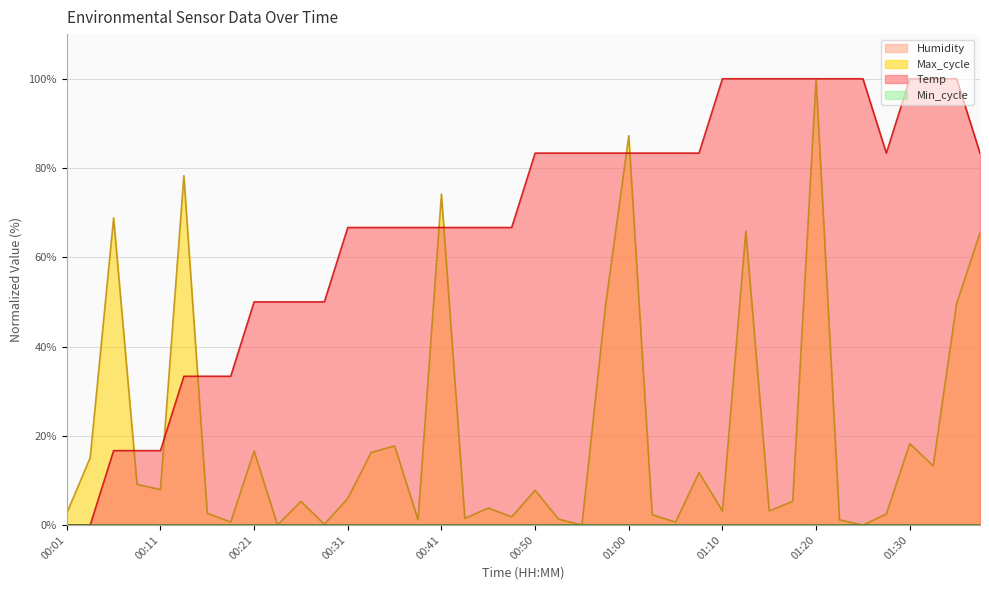

Is it true that Max_cycle equals 5.4 at 00:46?

False